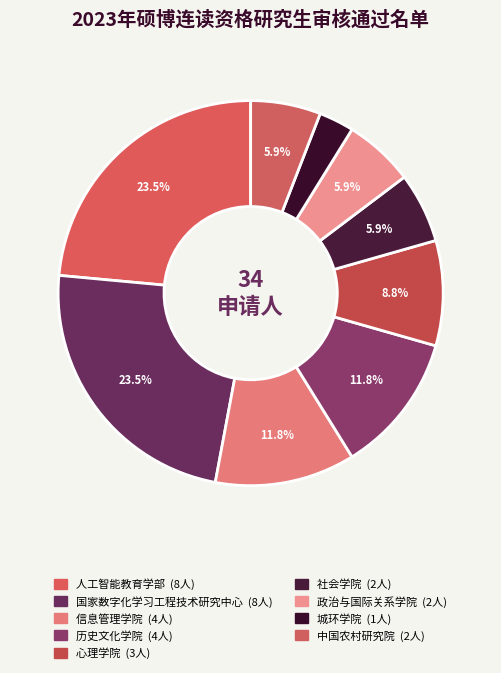

To the nearest percent, what percentage of the pie is 人工智能教育学部?

24%